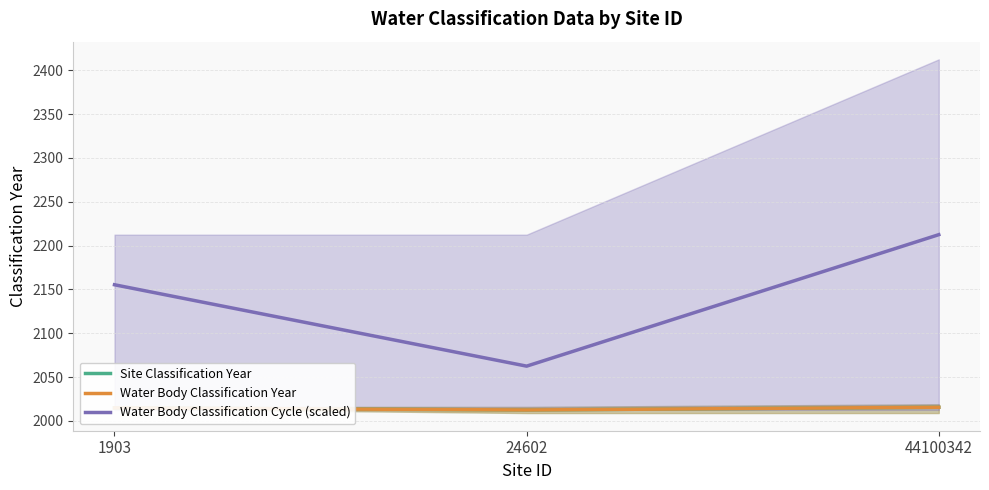

At which label does Site Classification Year first exceed 2014?

1903